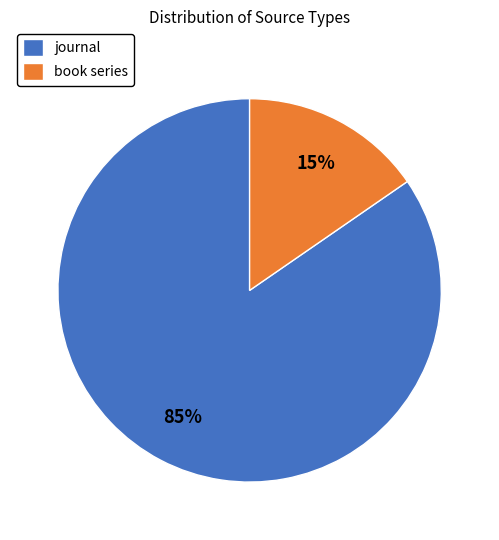

Which has a higher value, book series or journal?

journal